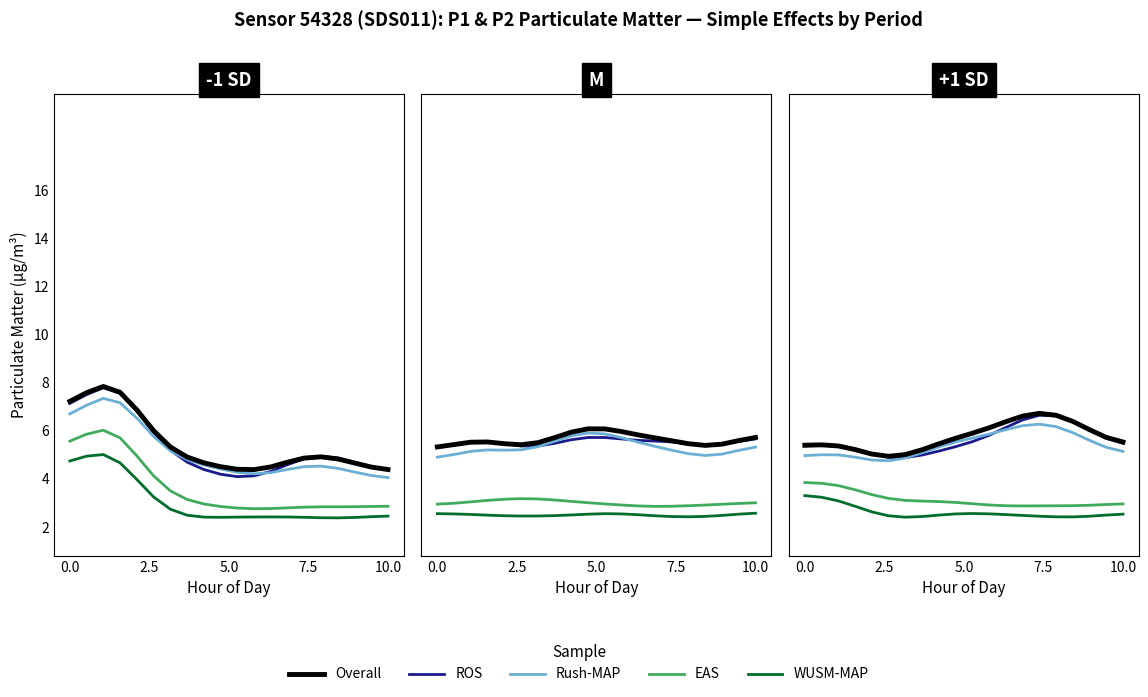

Which series has the largest total across all categories?

Overall